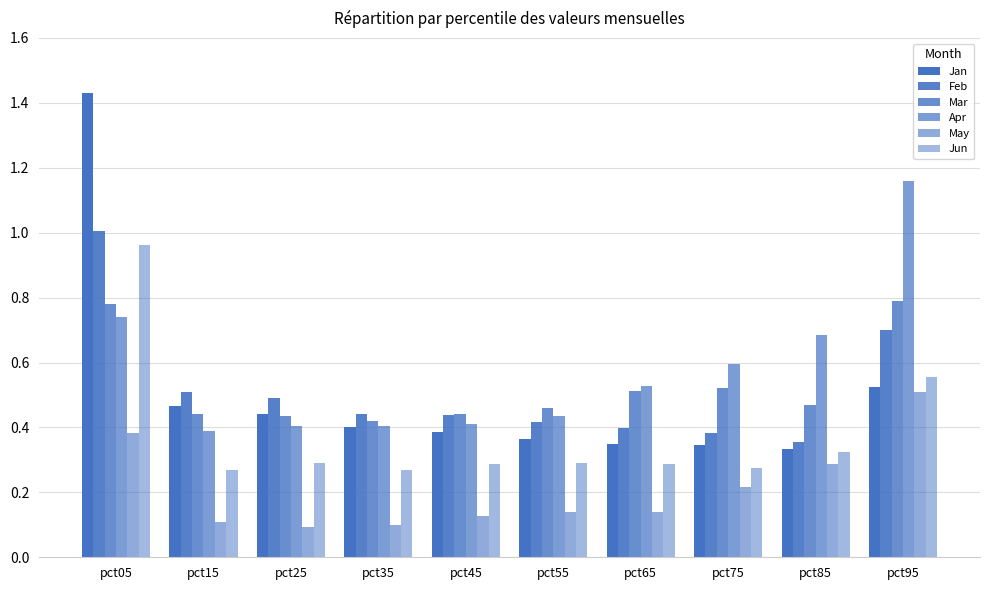

What is the highest value of the Jun series?

1.0